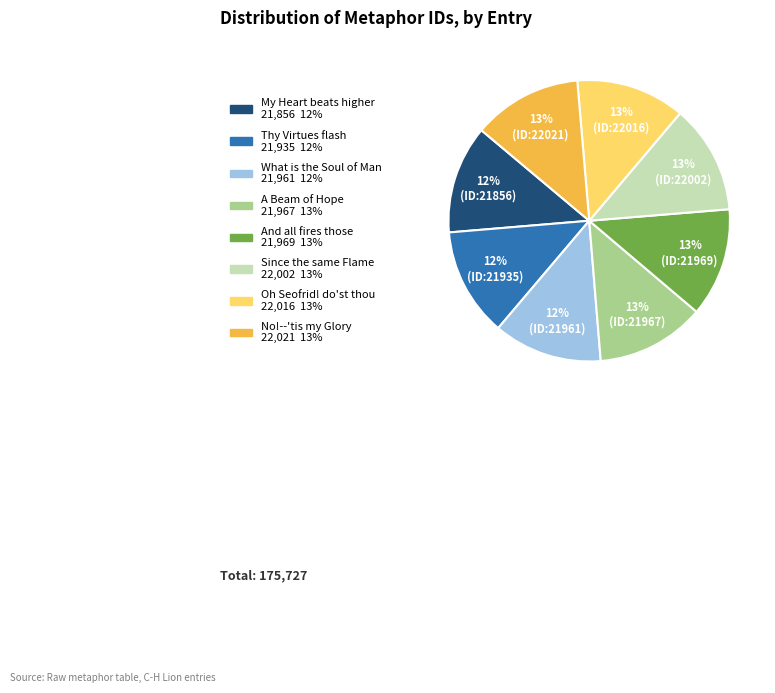

Is there any slice that represents more than half of the pie?

No